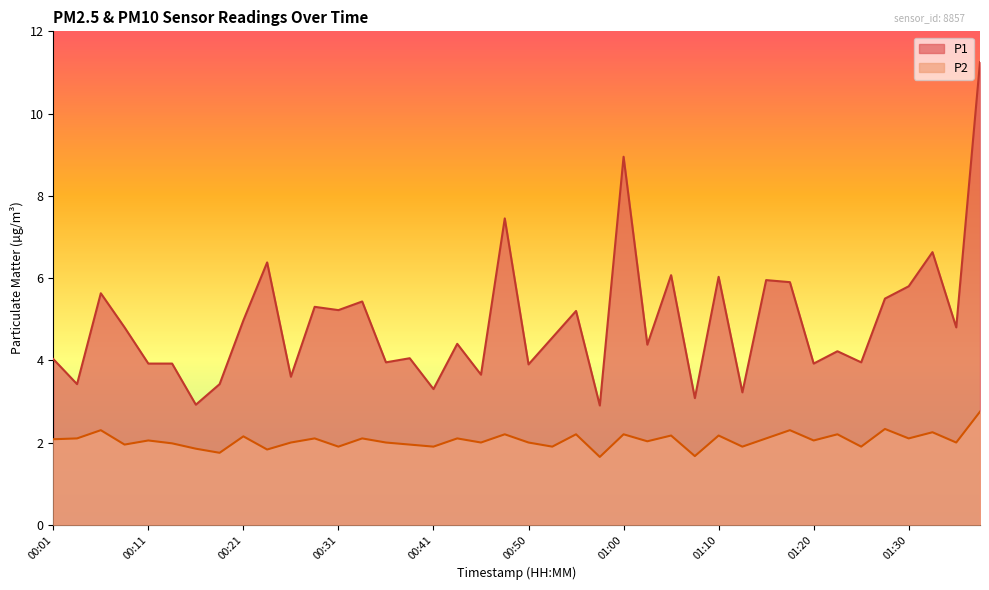

In P1, how many points are higher than both neighbors (excluding endpoints)?

14